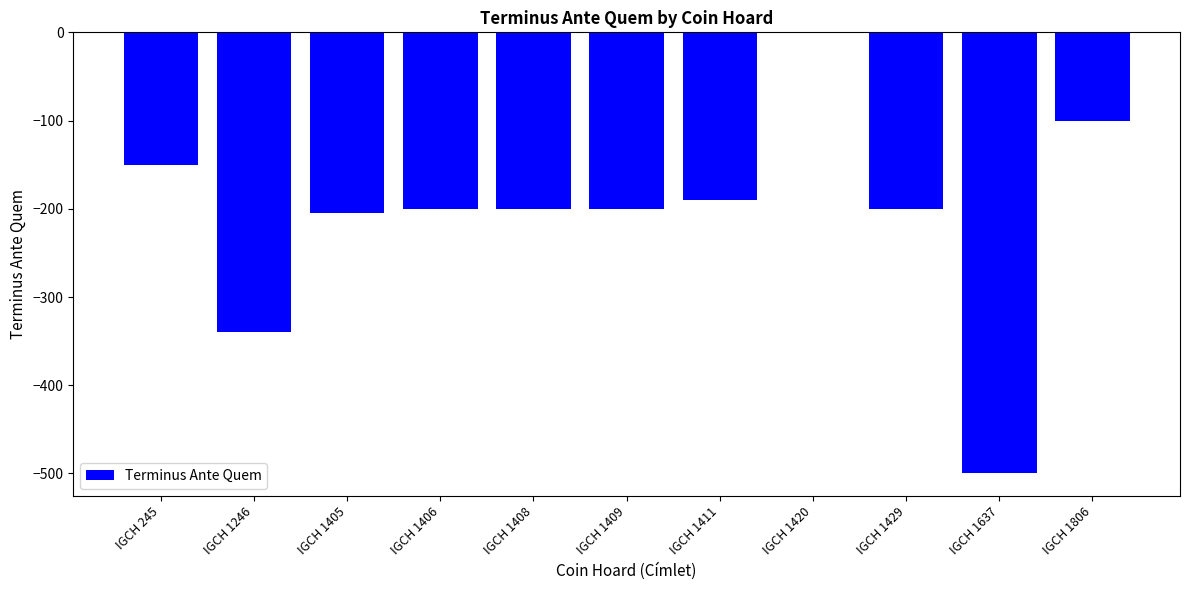

Count the number of values greater than -200.

4